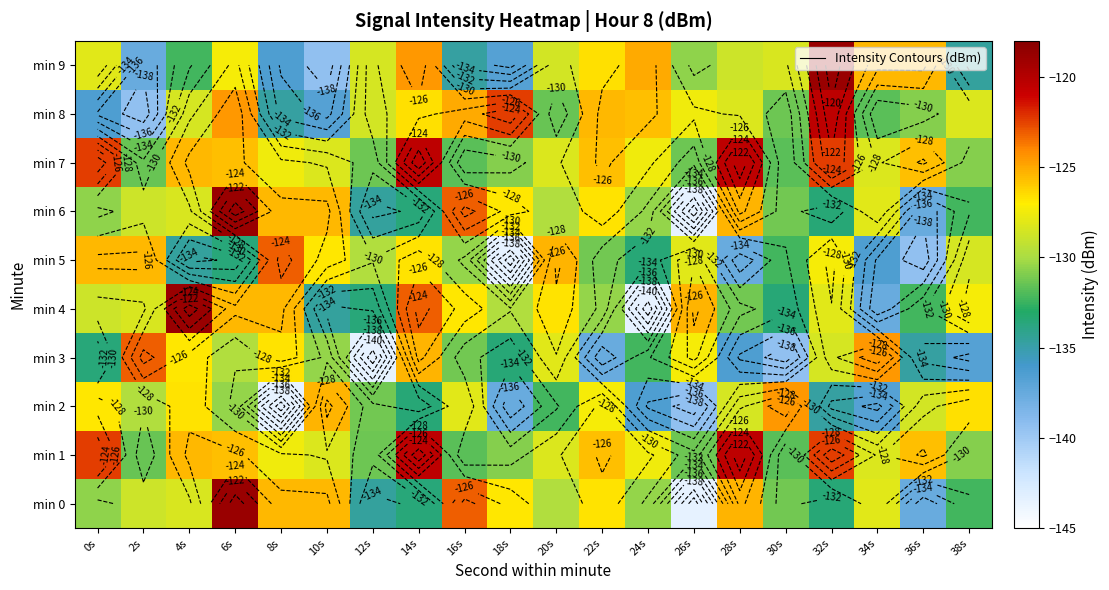

At 18s, list the series in order from largest to smallest.

min 8, min 0, min 6, min 4, min 1, min 7, min 3, min 9, min 2, min 5